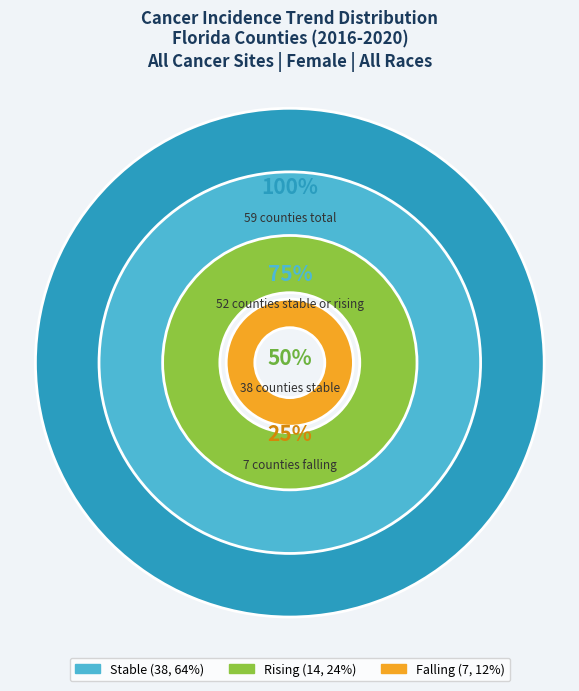

To the nearest percent, what is the difference between the rising and stable slice percentages?

41%